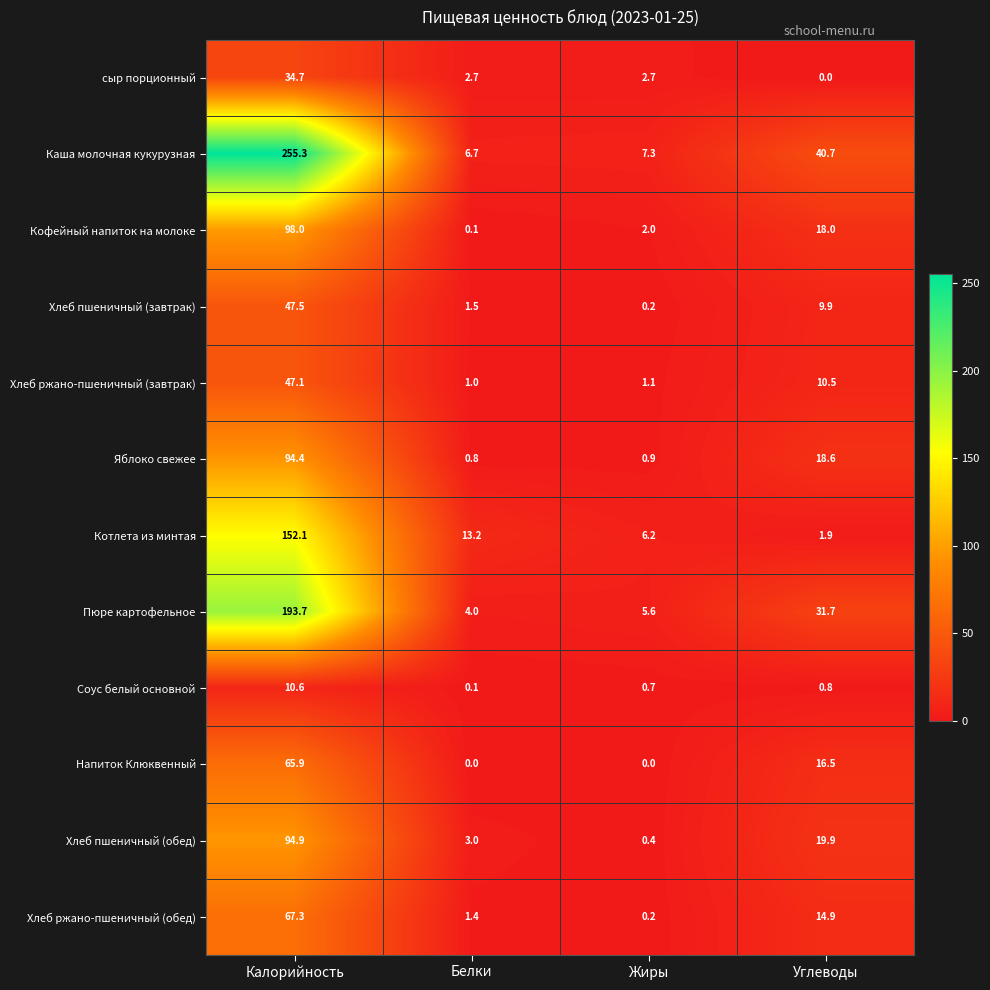

Count the number of data series in this chart.

12